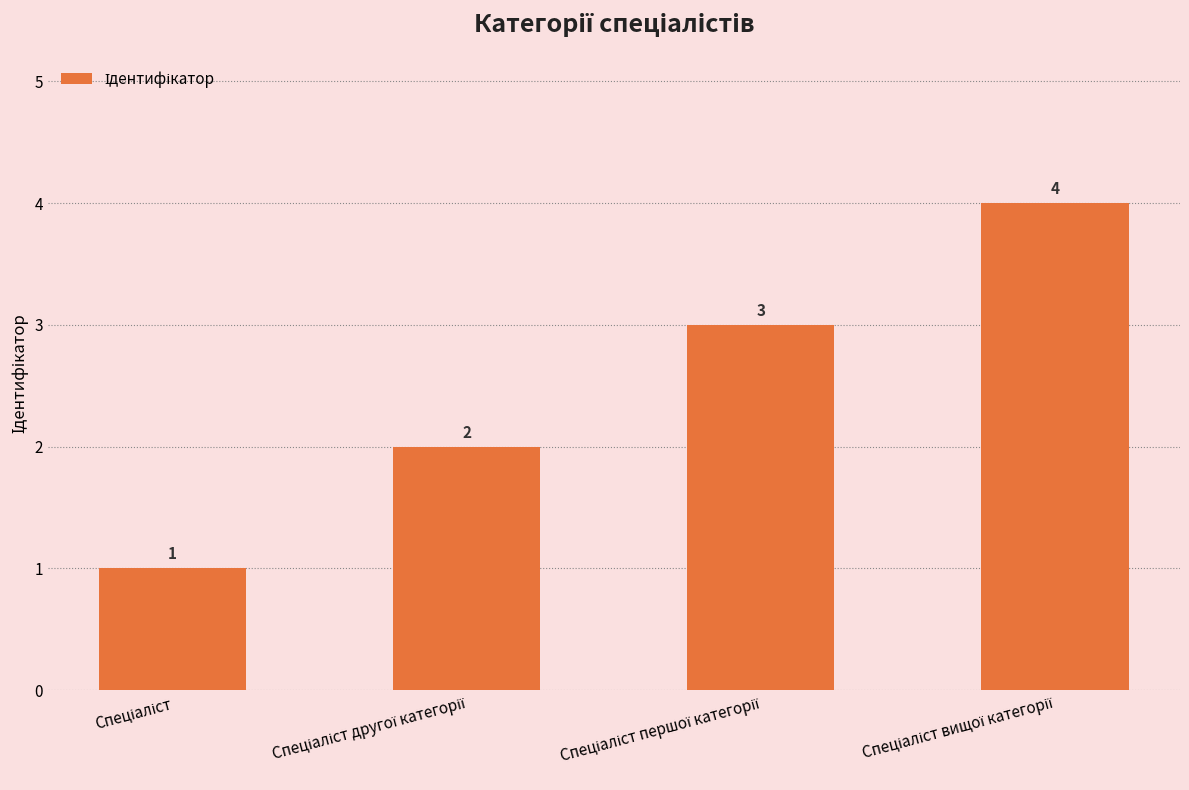

What is the value of the 1st bar from the left?

1